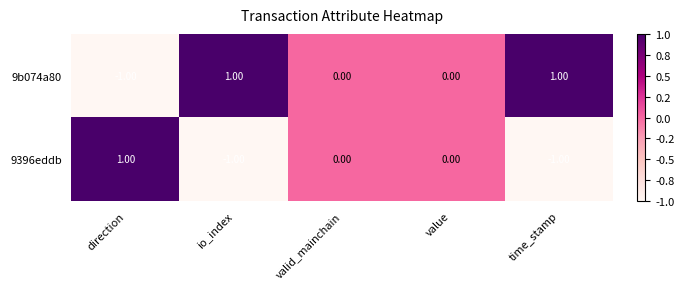

List the series in order of their overall mean, highest first.

9b074a80, 9396eddb